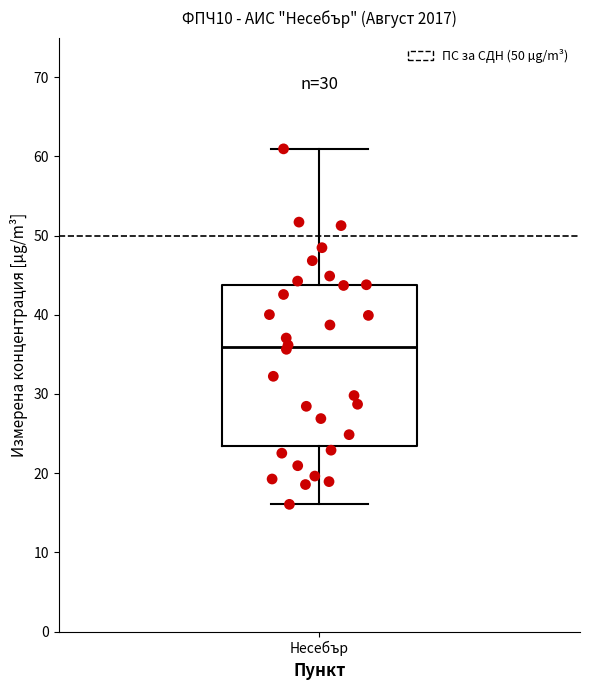

Where is the upper edge of the box for Несебър on the y-axis? The values are not printed on the chart, so give them approximately, as read against the axis.

44